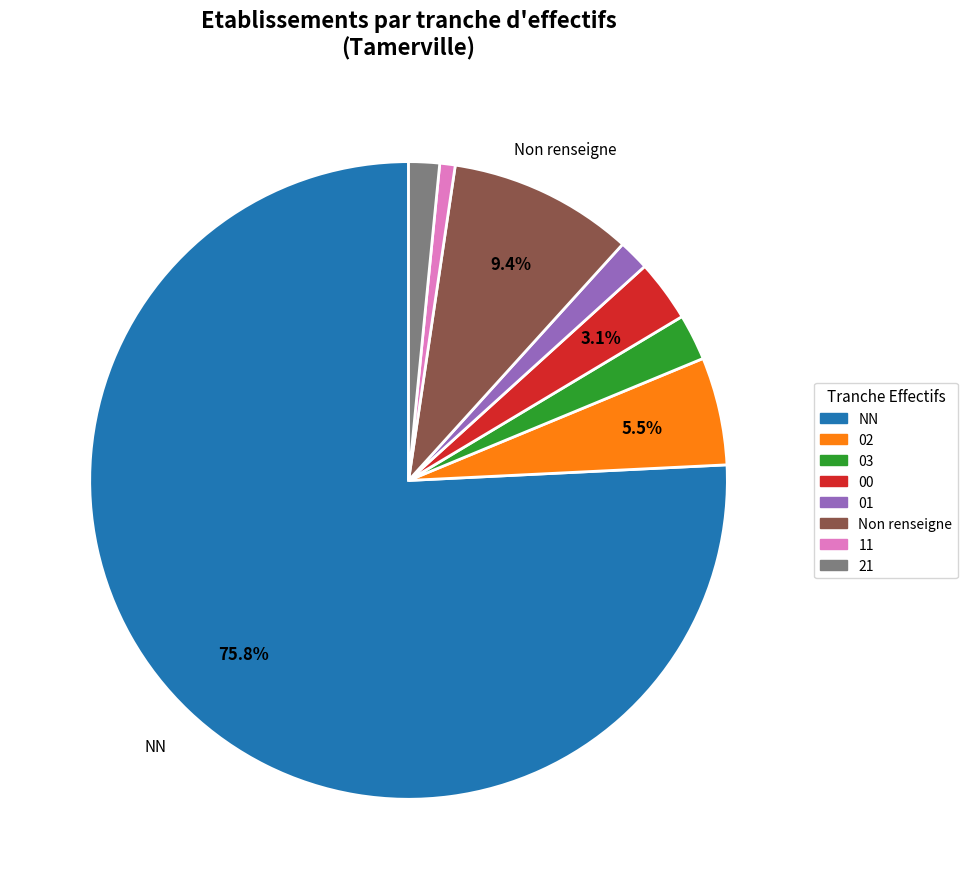

Does any single category account for the majority?

Yes